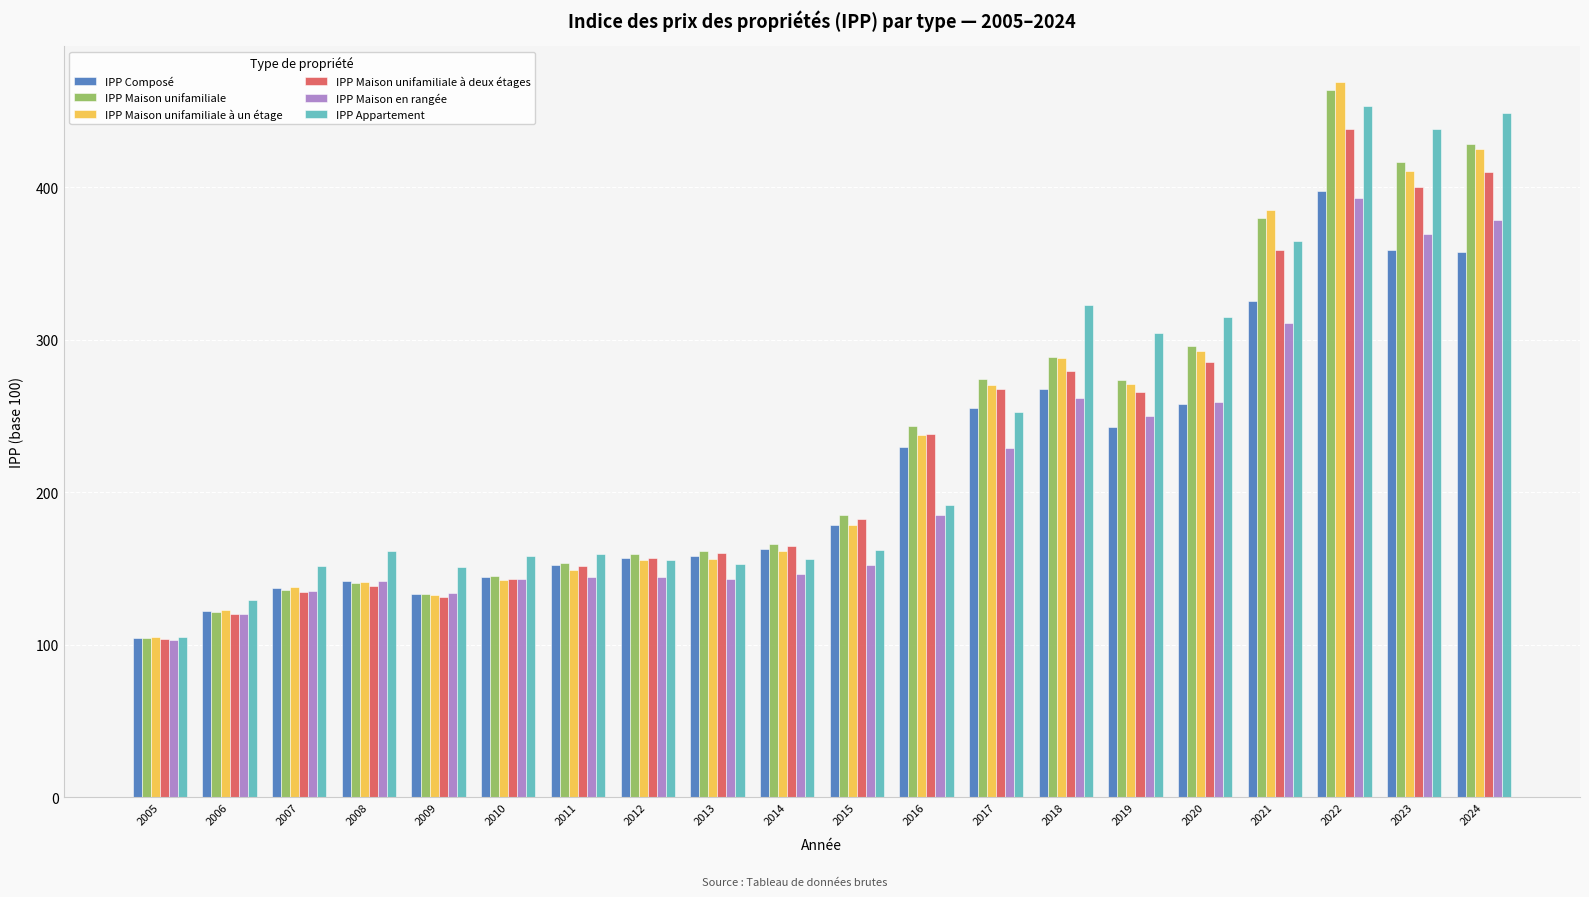

At which category is the sum across all series the highest?

2022